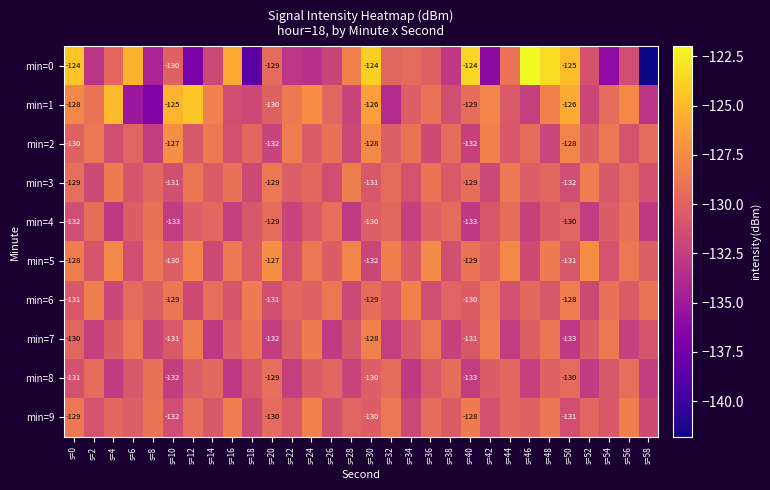

Which series has the largest range (max minus min)?

min=0